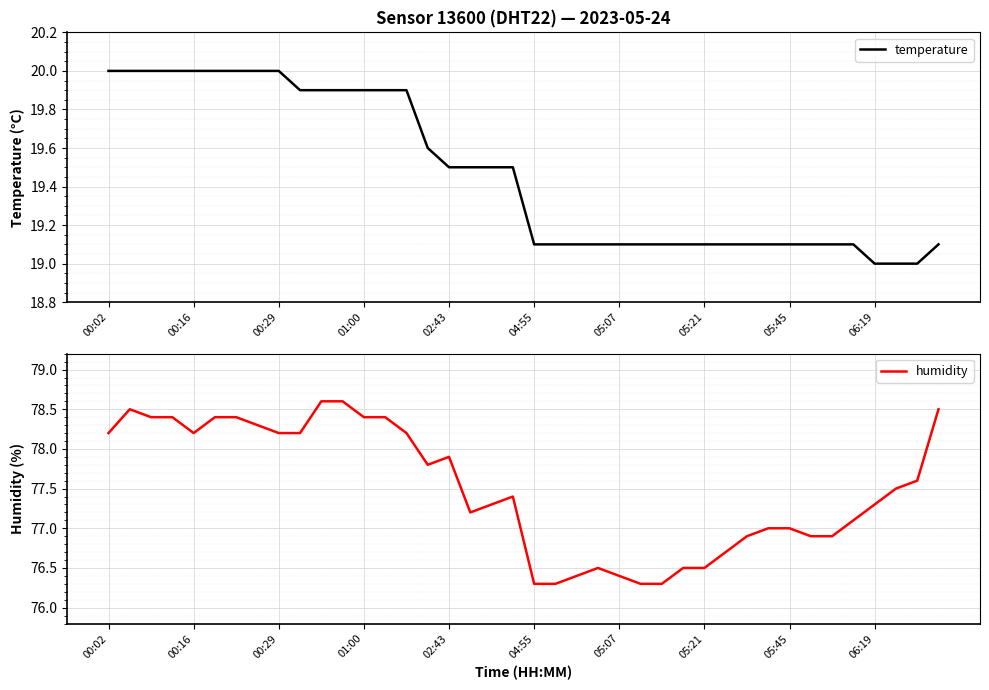

What is the maximum value for temperature?

20.0